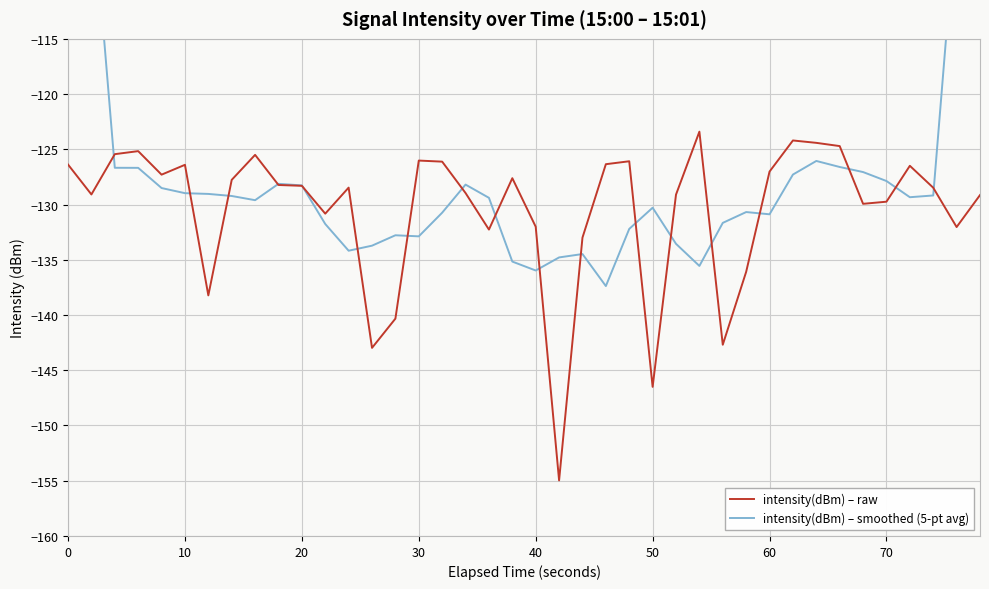

How many lines are shown in the chart?

2